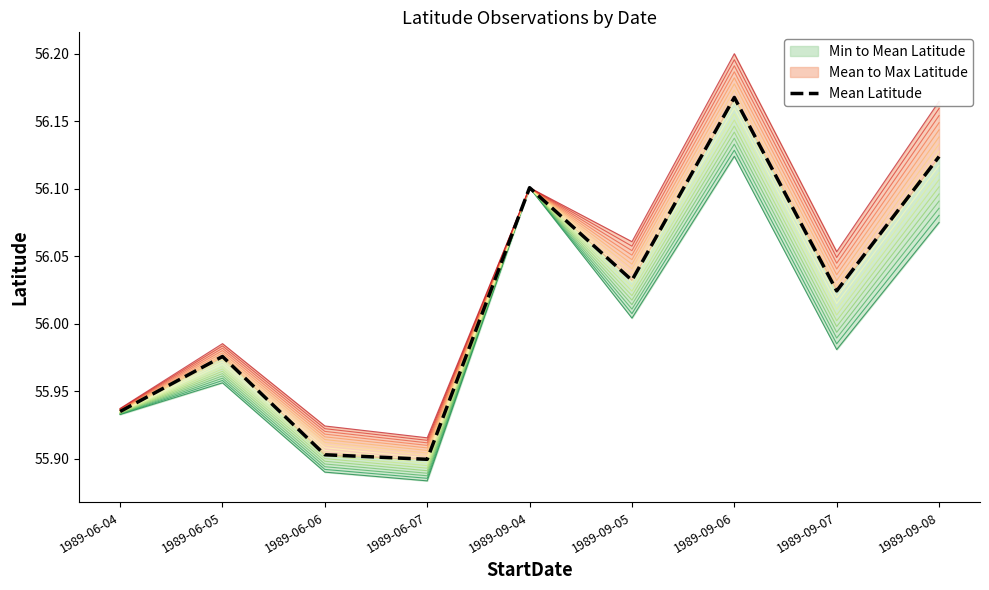

What is the minimum value shown in the chart?

55.9